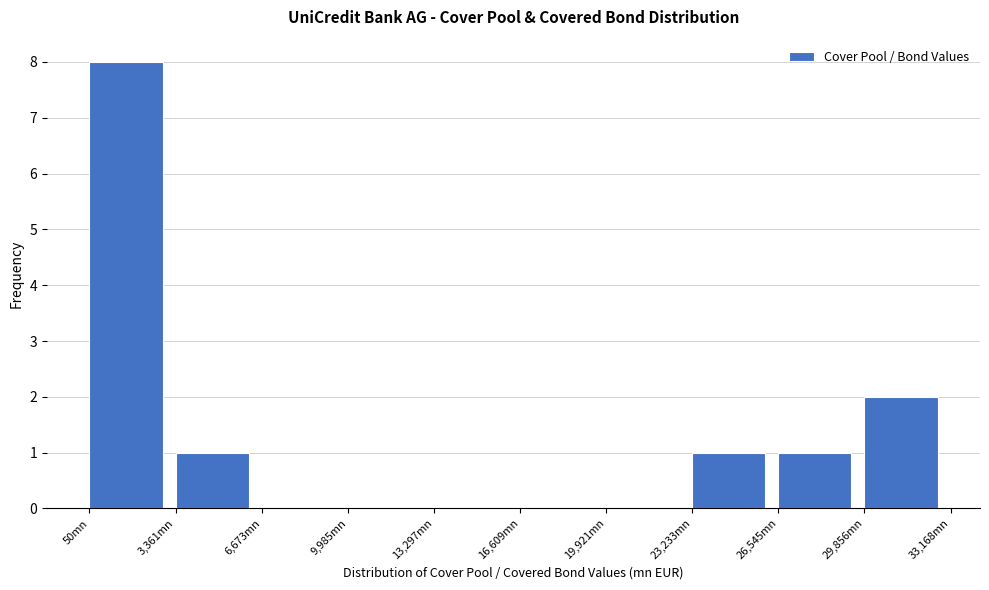

Reading left to right, transcribe this chart: for each bar, give the range it covers on the x-axis and its height. Neither the bar edges nor the heights are printed on the chart, so give them approximately, as read against the axes.

0 to 3500: 8
3500 to 6500: 1
6500 to 10000: 0
10000 to 13500: 0
13500 to 16500: 0
16500 to 20000: 0
20000 to 23000: 0
23000 to 26500: 1
26500 to 30000: 1
30000 to 33000: 2